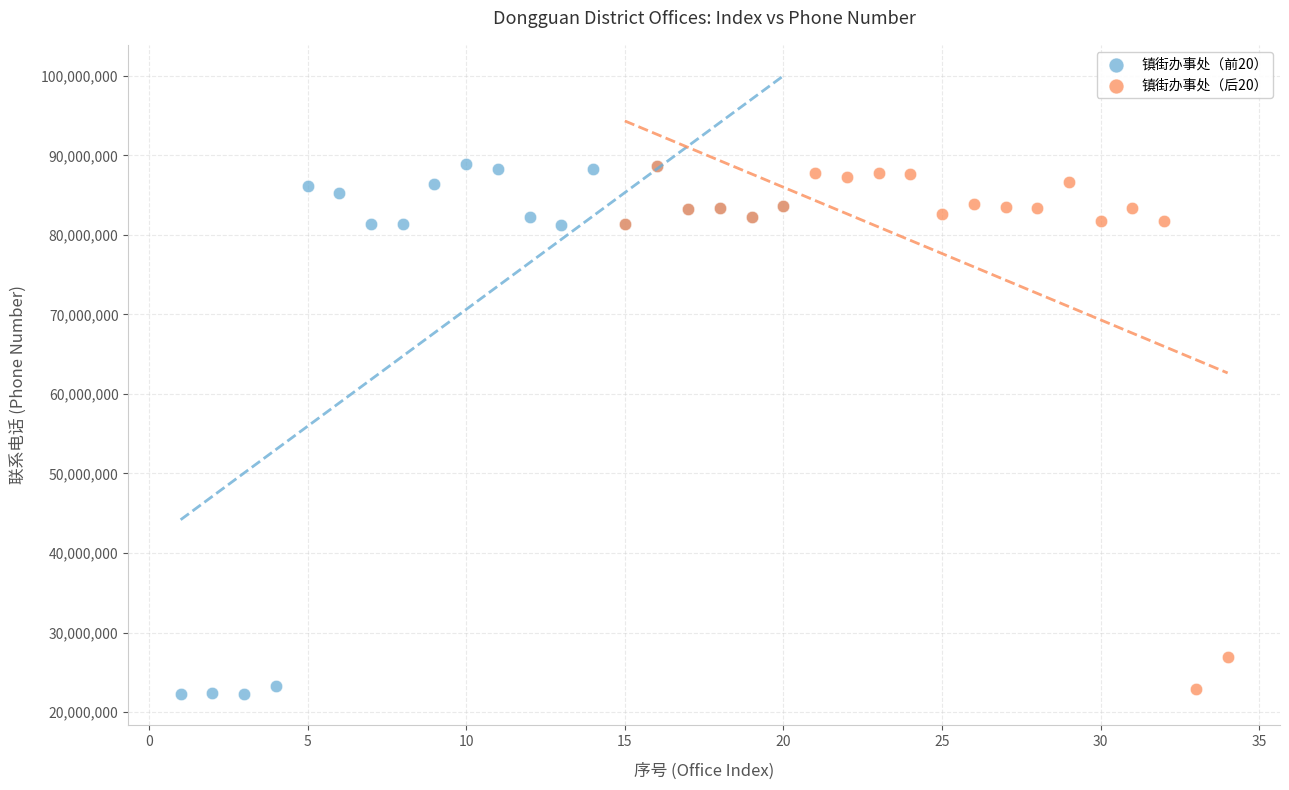

What are all the series names shown in the legend?

镇街办事处（前20）, 镇街办事处（后20）